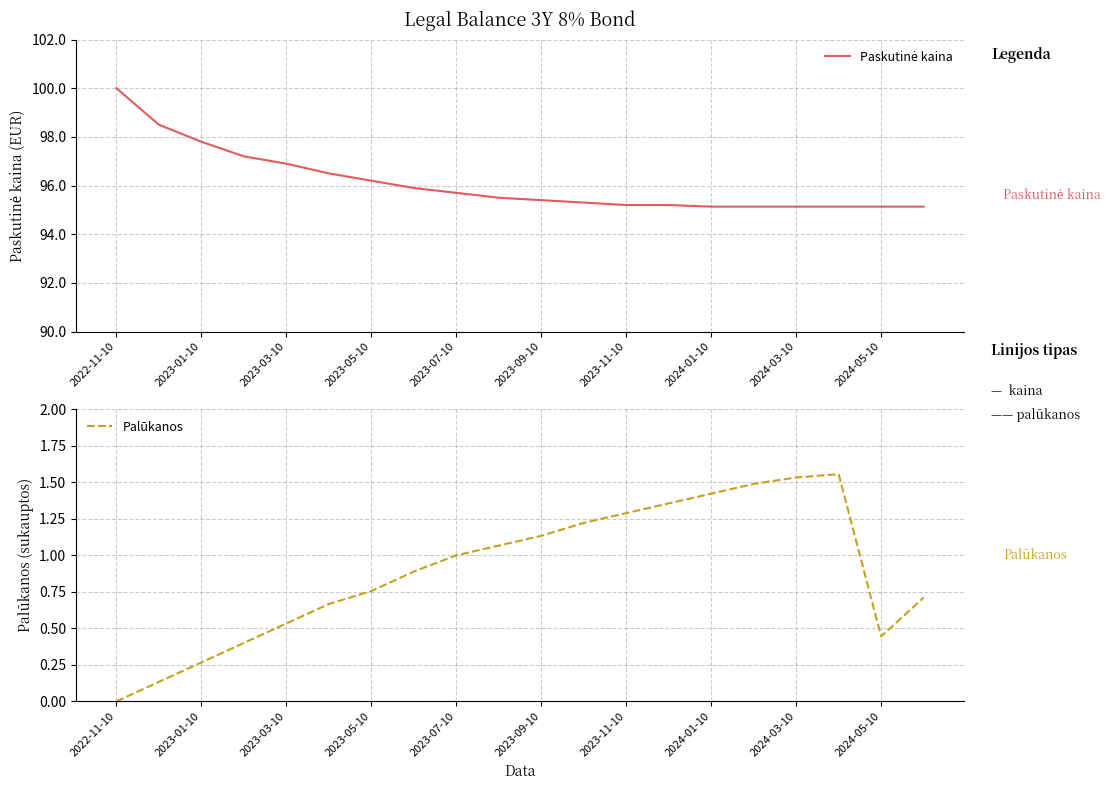

Is it true that Palūkanos equals 2.1 at 2024-03-10?

False